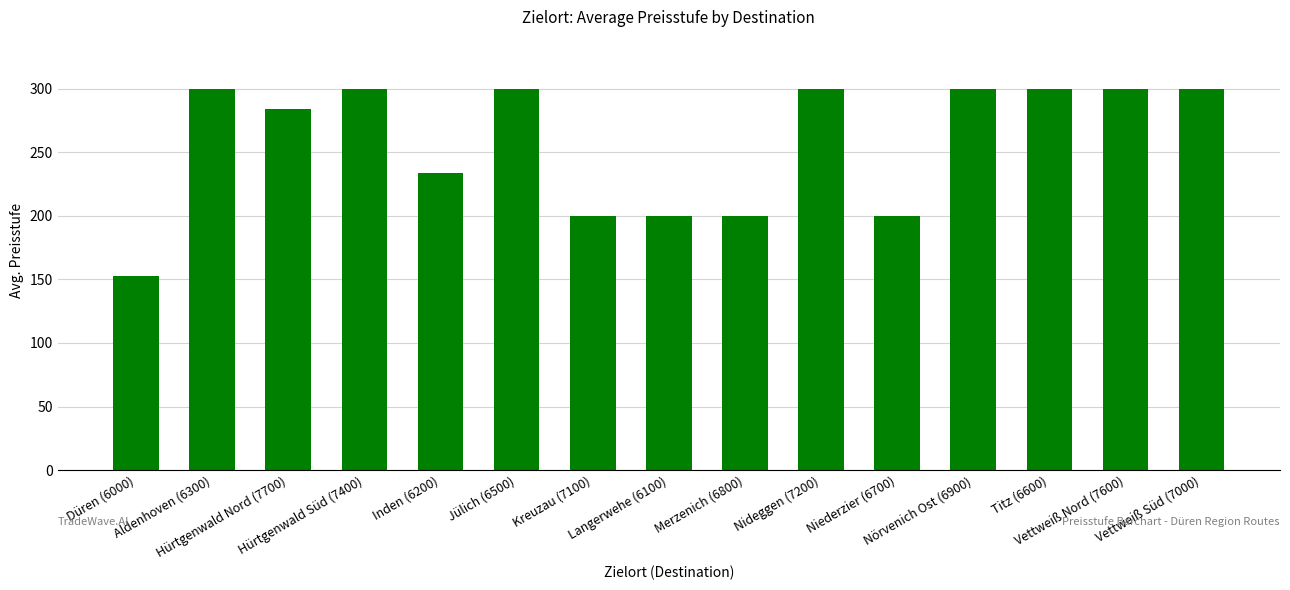

The value at Niederzier (6700) is 293.2. True or false?

False